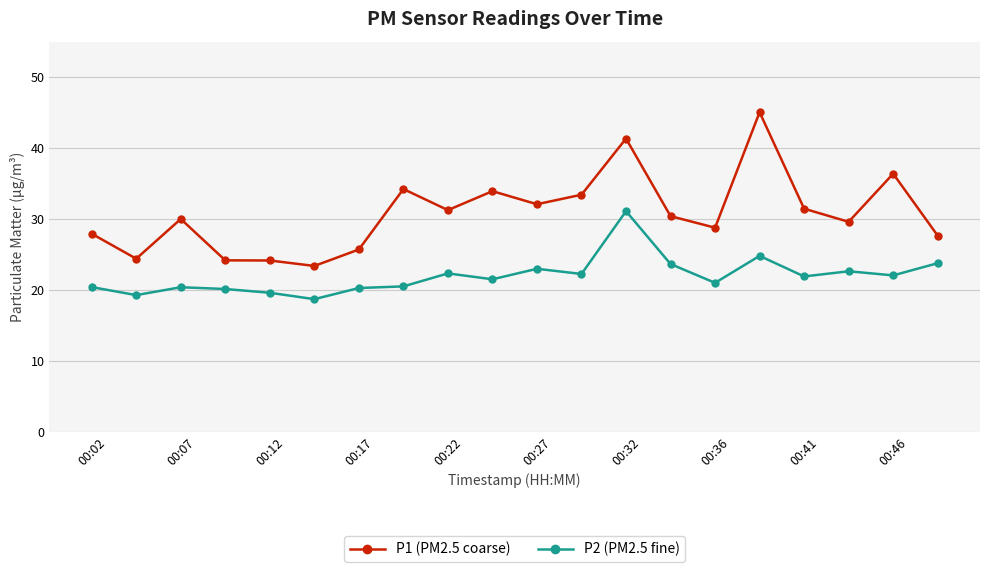

List the series in order of their overall mean, lowest first.

P2 (PM2.5 fine), P1 (PM2.5 coarse)